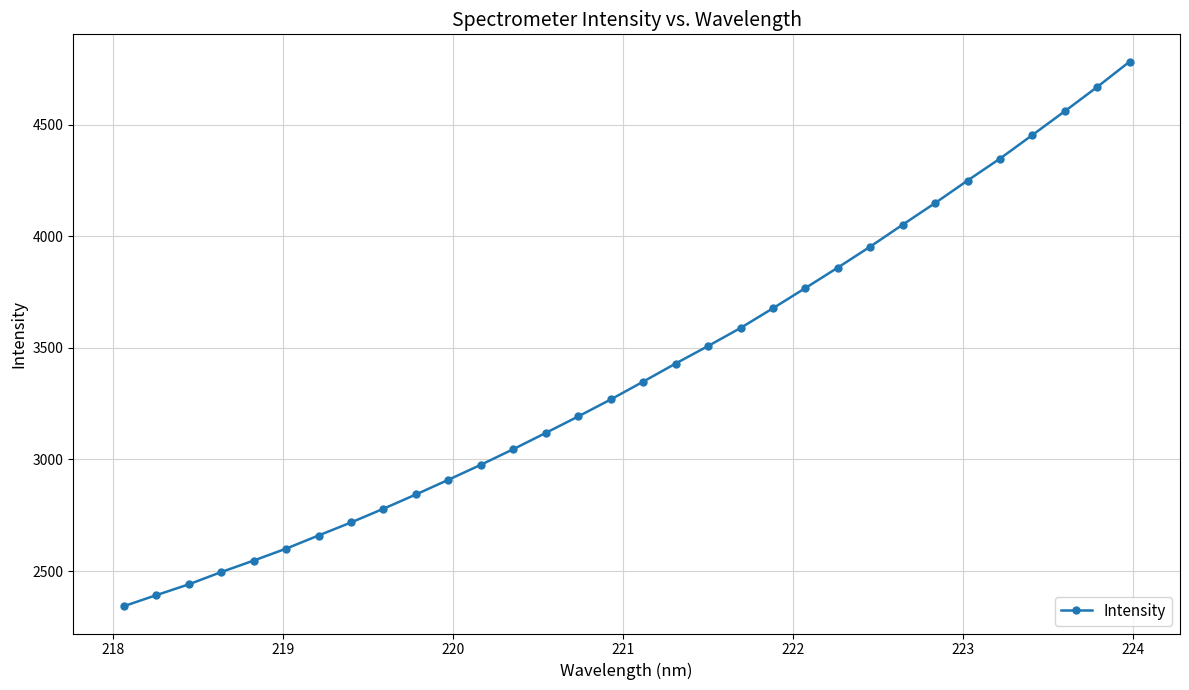

What is the minimum value shown in the chart?

2342.4